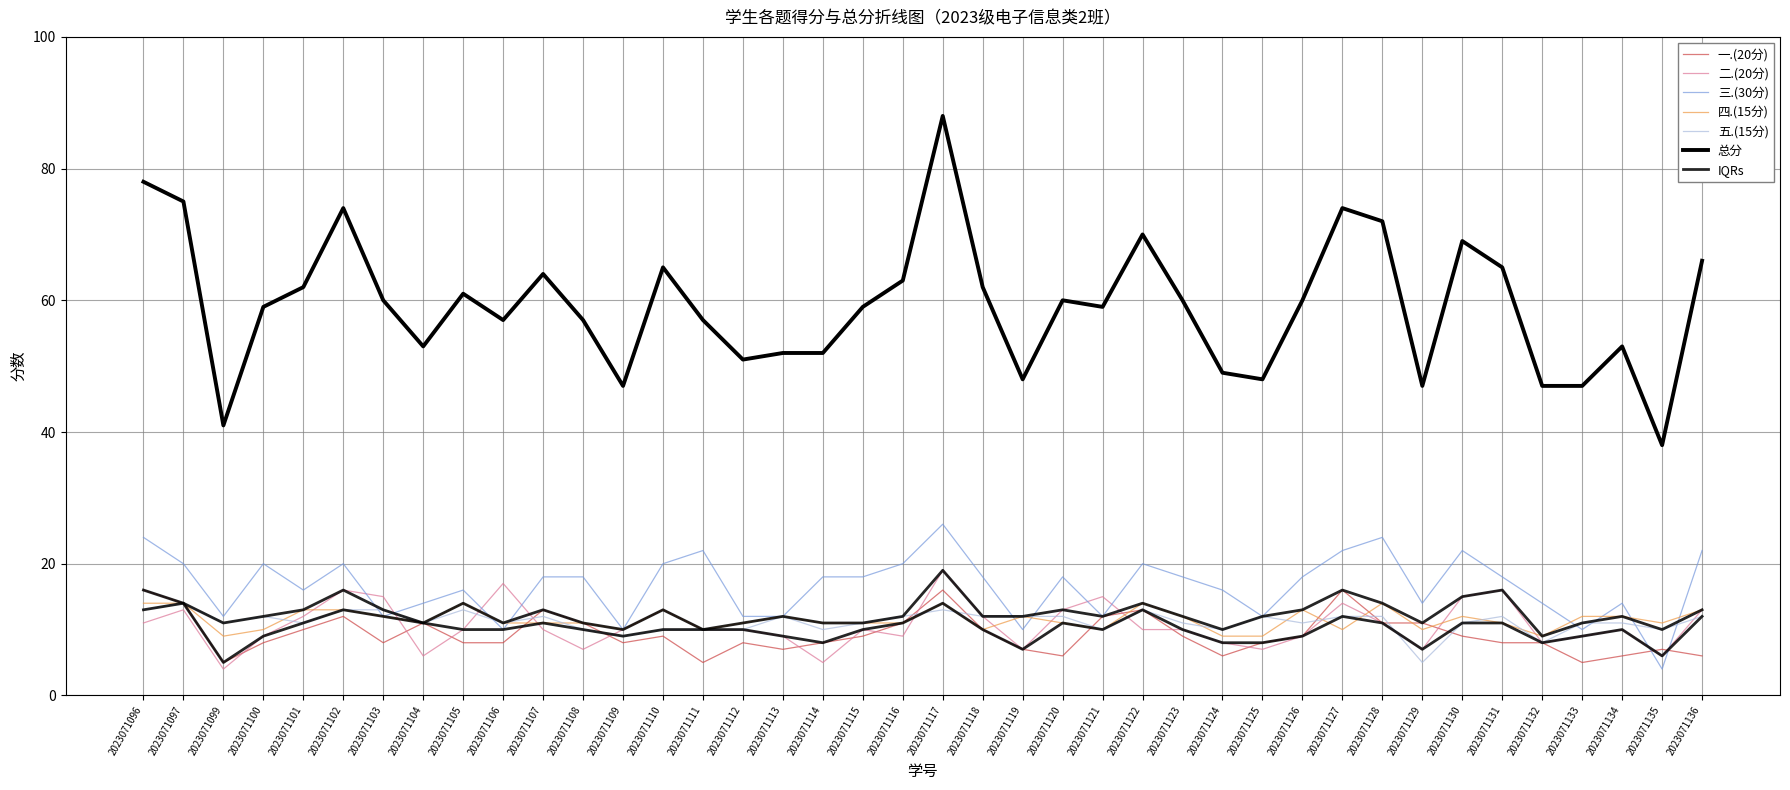

What is the value of the 总分 point at the 33rd from the left?

47